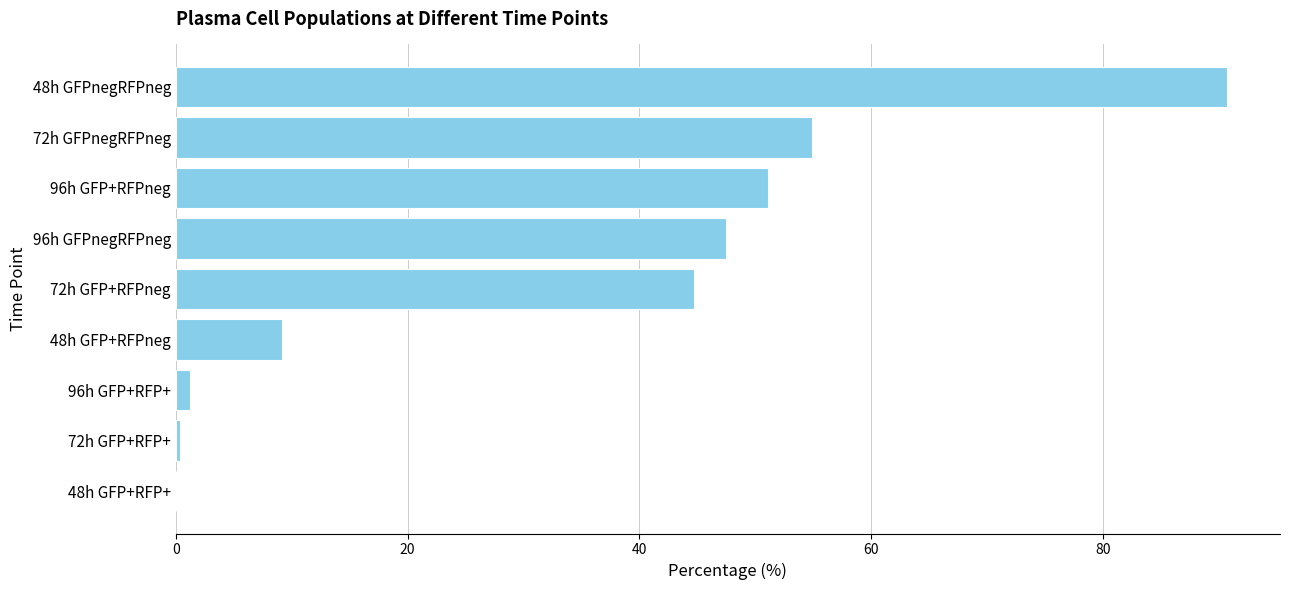

Count the number of categories in the chart.

9